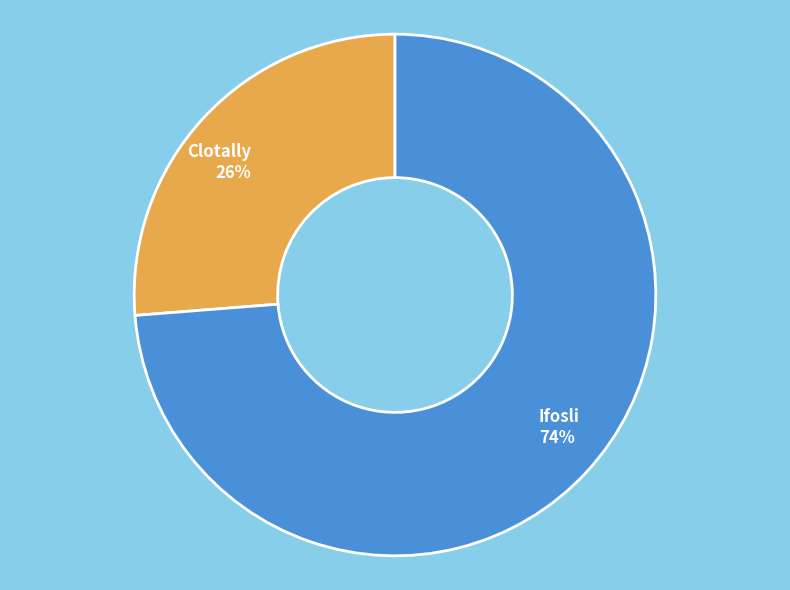

To the nearest percent, what percentage of the pie is Clotally?

26%